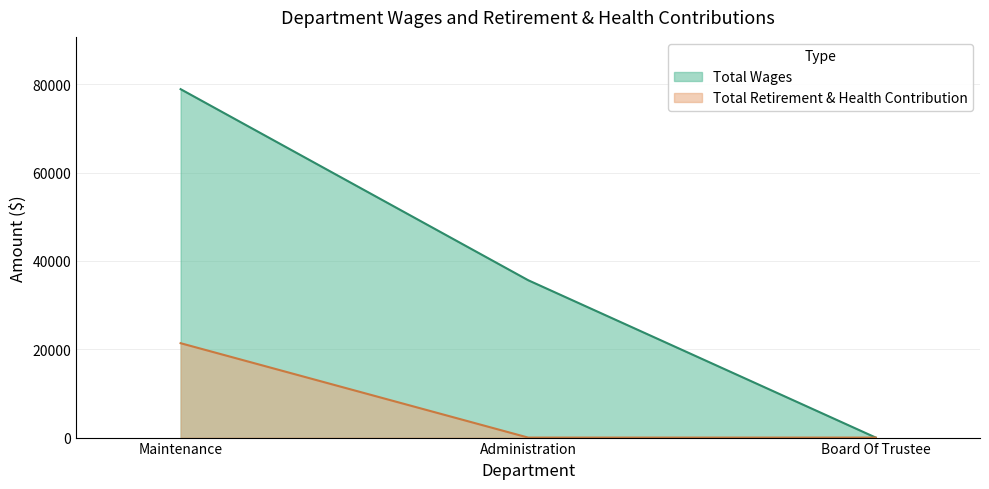

What are all the series names shown in the legend?

Total Wages, Total Retirement & Health Contribution